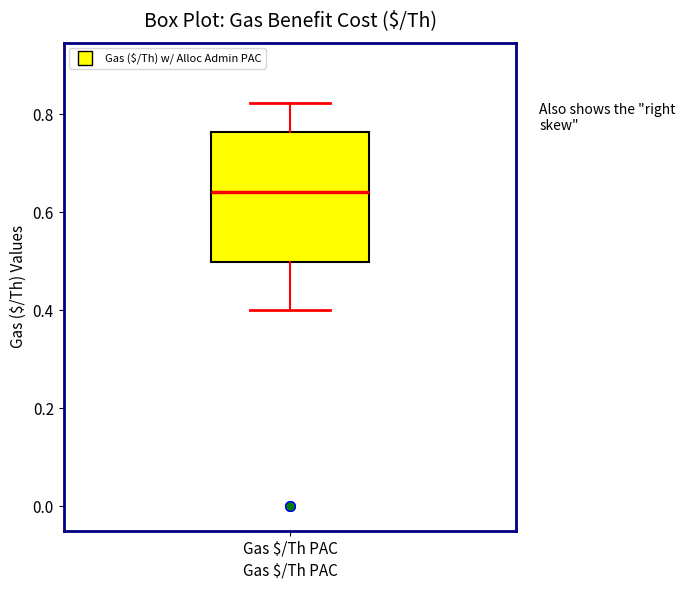

Where is the upper edge of the box for Gas $/Th PAC on the y-axis? The values are not printed on the chart, so give them approximately, as read against the axis.

0.76